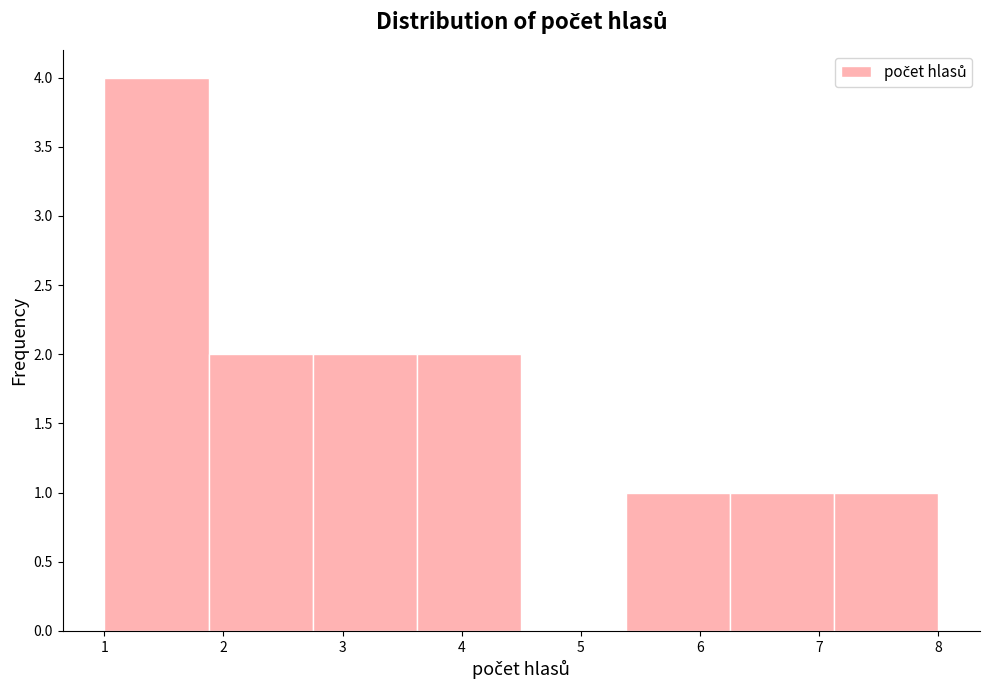

Over which range of the x-axis is the bar tallest?

1.0 to 1.9